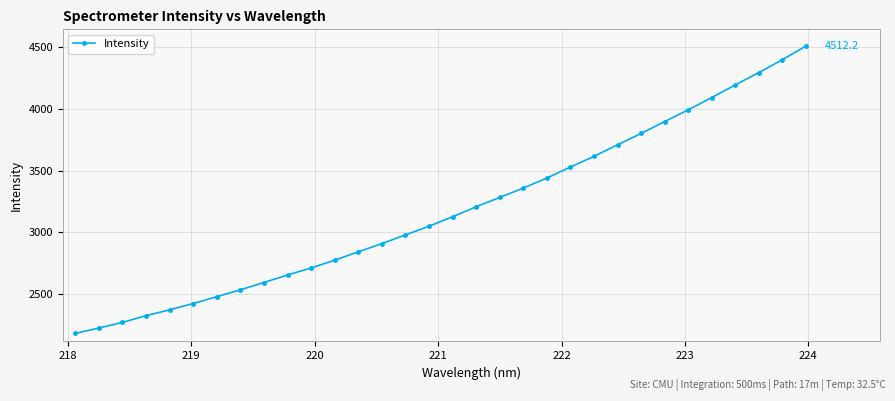

What is the sum of all values?

101744.1